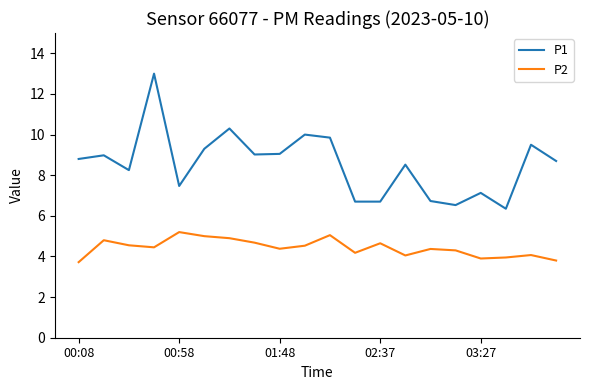

What is the maximum value for P1?

13.0